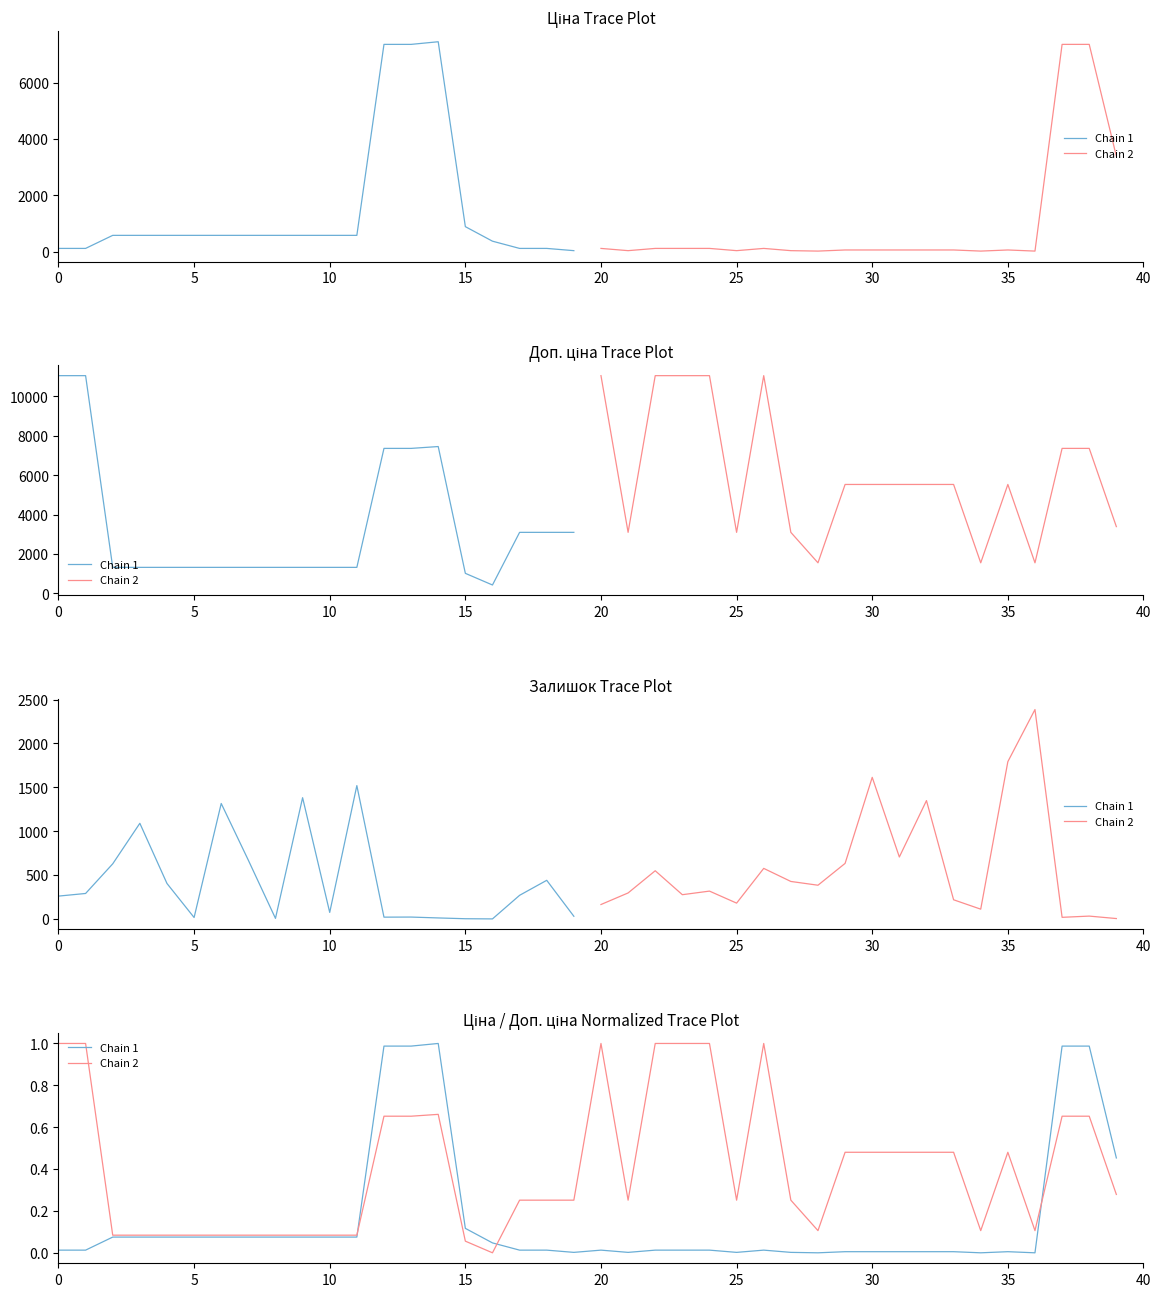

The value of Chain 1 at 27 is 0.0. True or false?

True